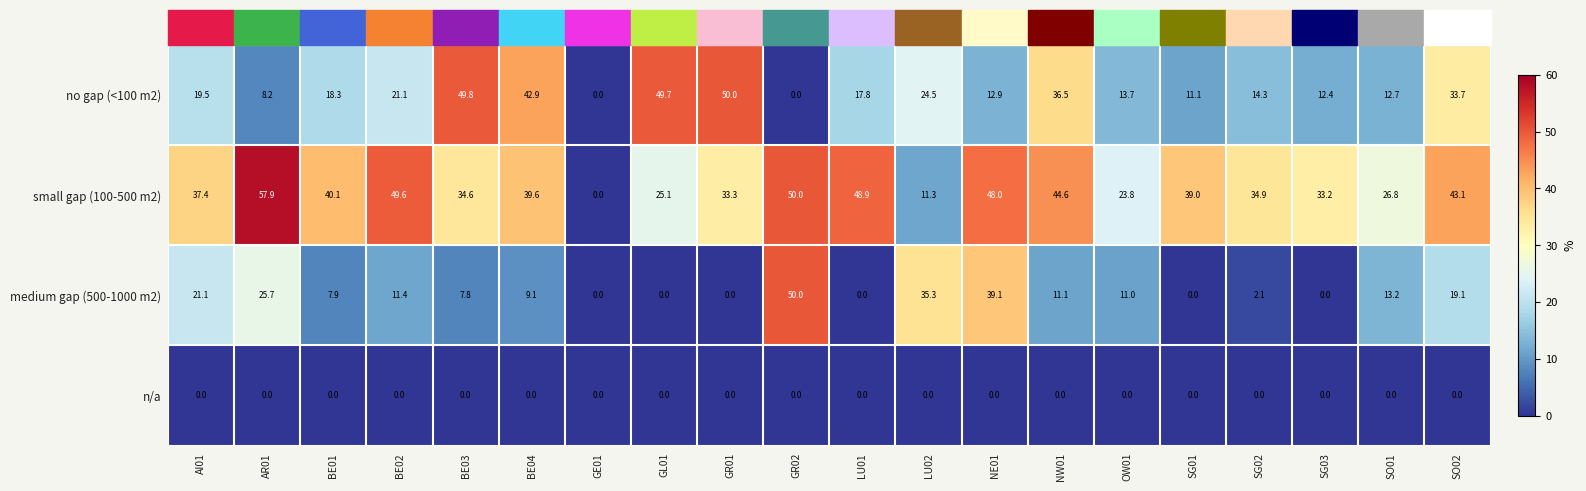

Which category has the highest value across all series?

AR01